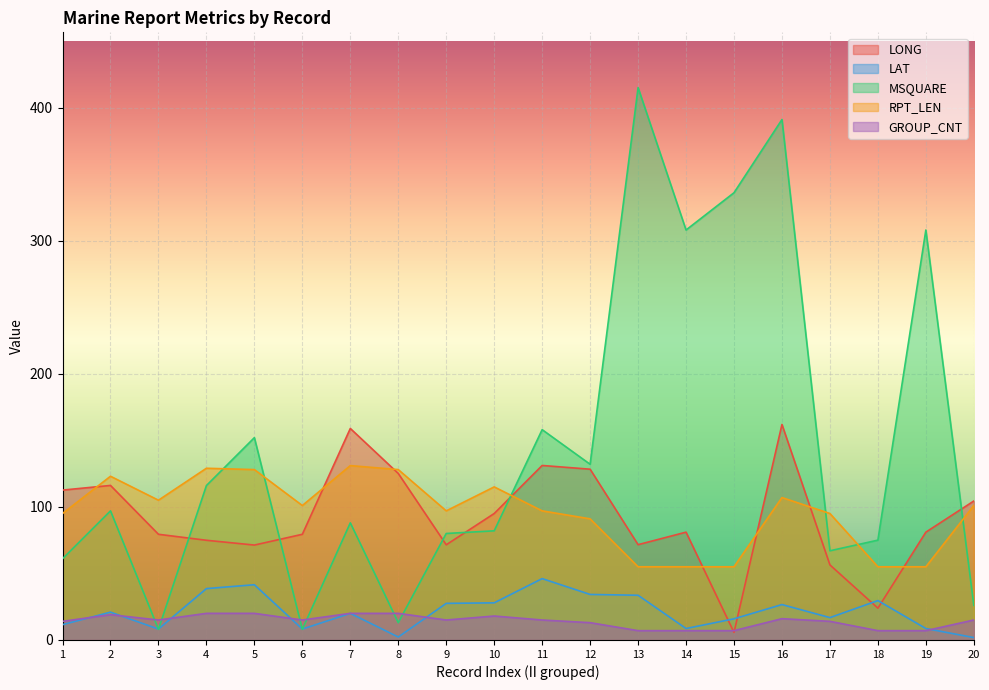

True or false: MSQUARE has a value of 13.0 at 8.

True